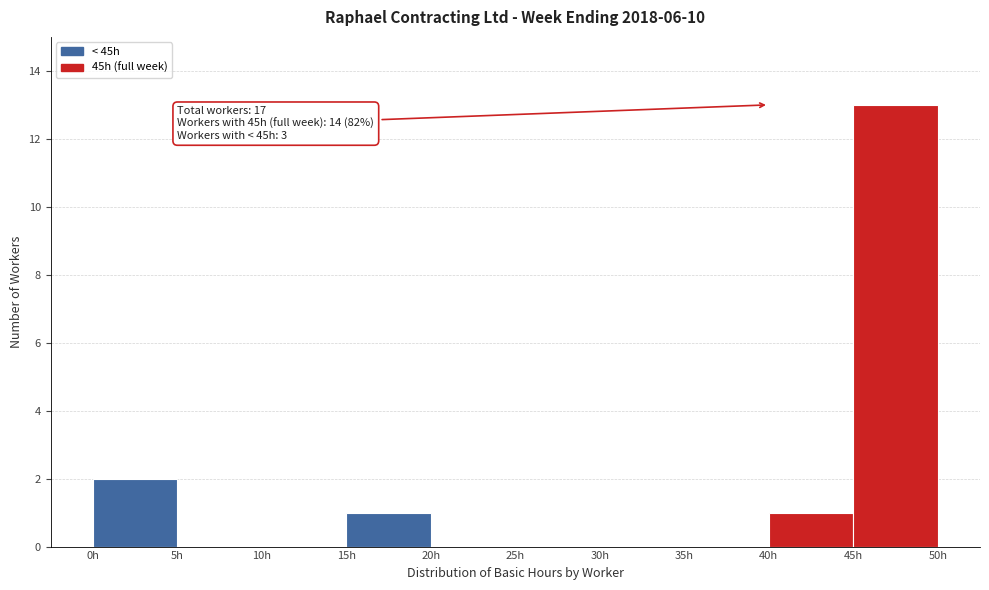

Over which range of the x-axis is the bar tallest?

45 to 50